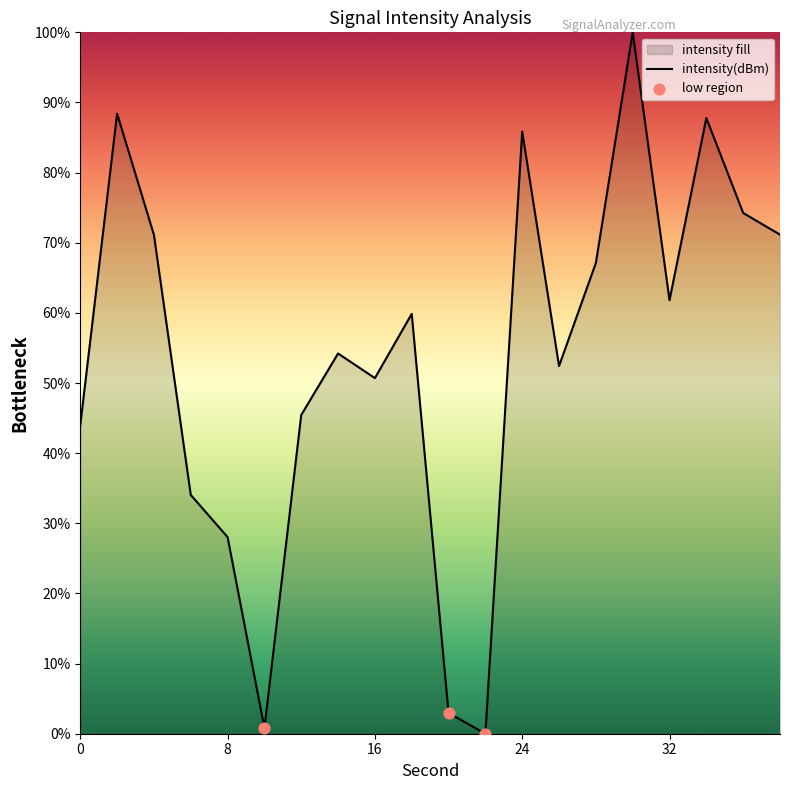

What is the change in value from 0 to 34?

+43.8